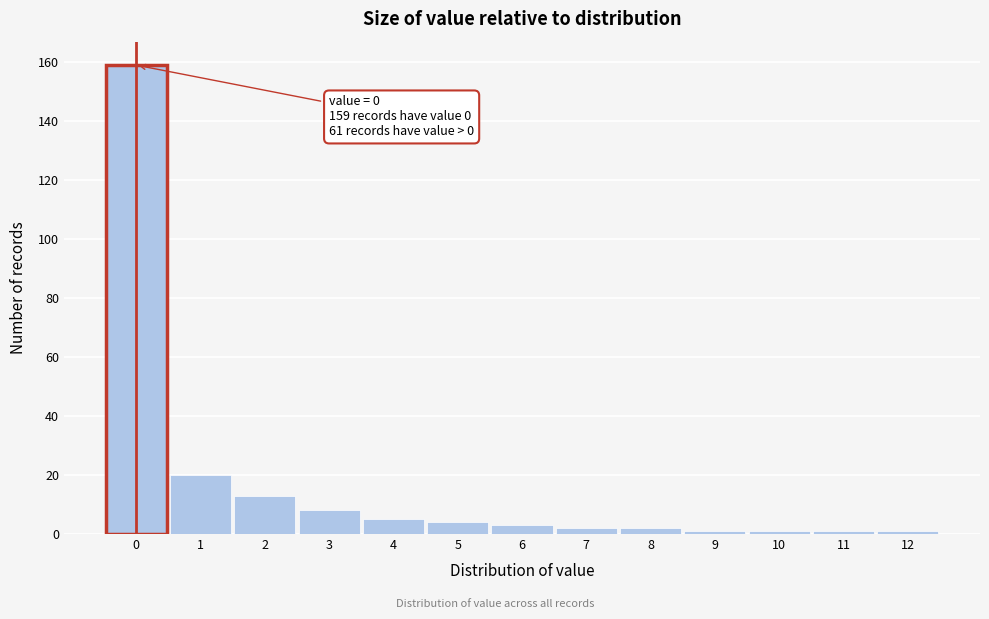

Over which range of the x-axis is the bar tallest?

-0.5 to 0.5